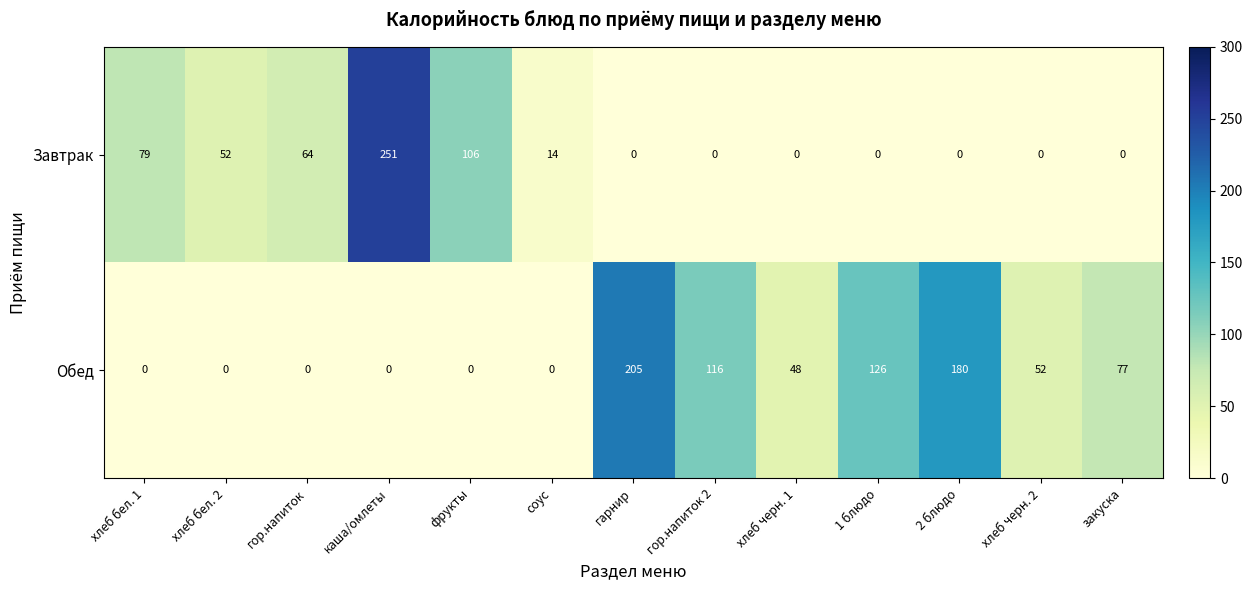

The value of Обед at гор.напиток is 0. True or false?

True